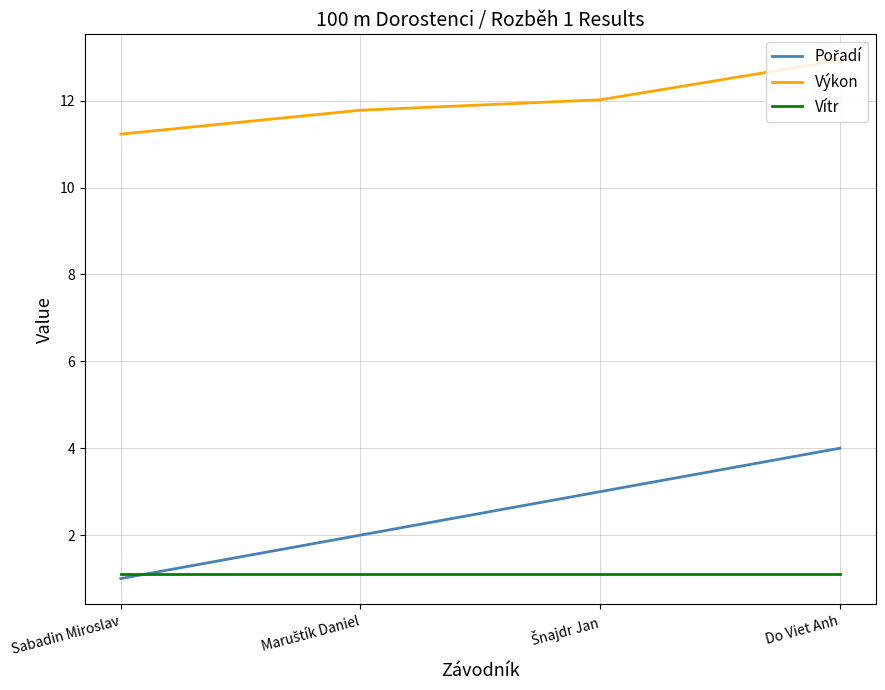

True or false: Výkon has a value of 12.9 at Do Viet Anh.

True